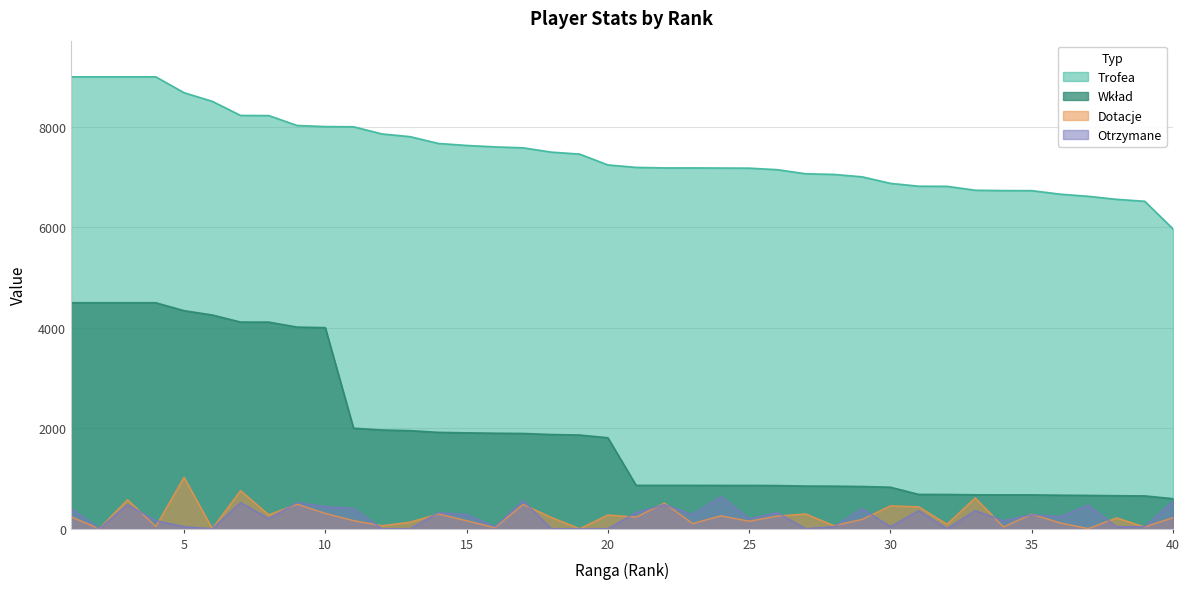

What is the sum of all Otrzymane values?

9583